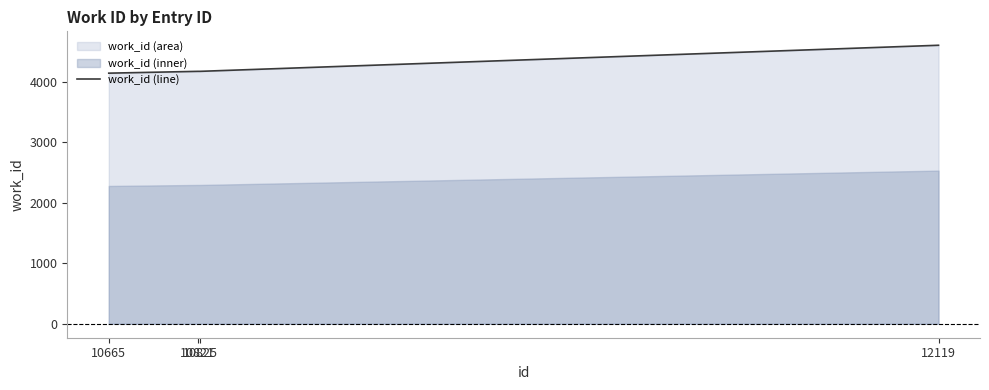

What is the value of the 4th point from the left?

4602